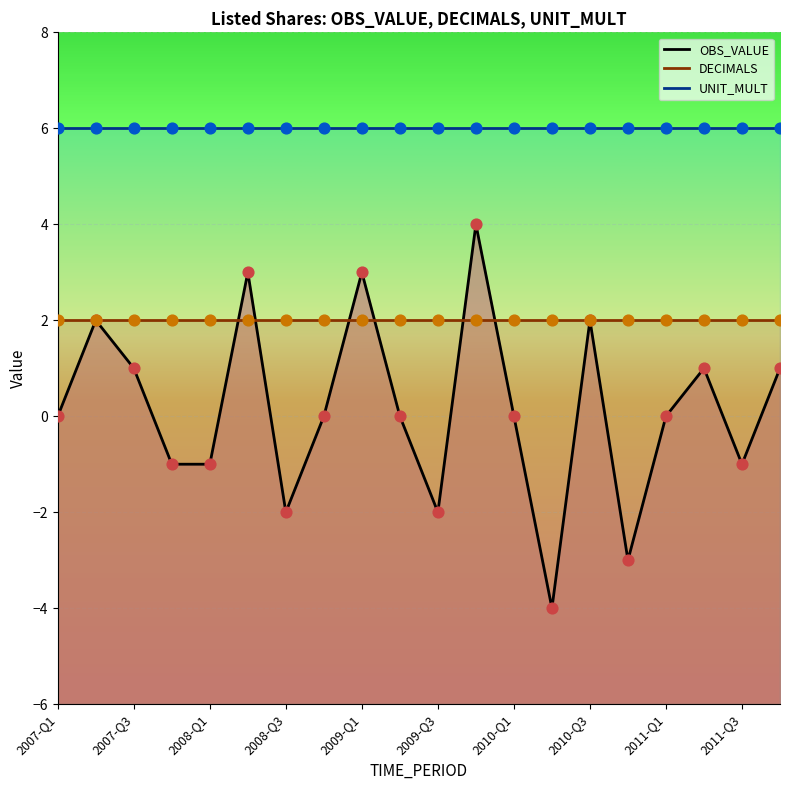

What is the total value across all series at 2008-Q3?

6